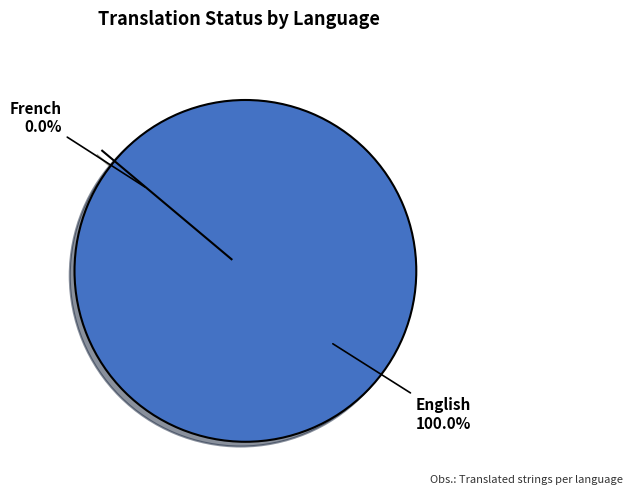

Which slice is the smallest?

French